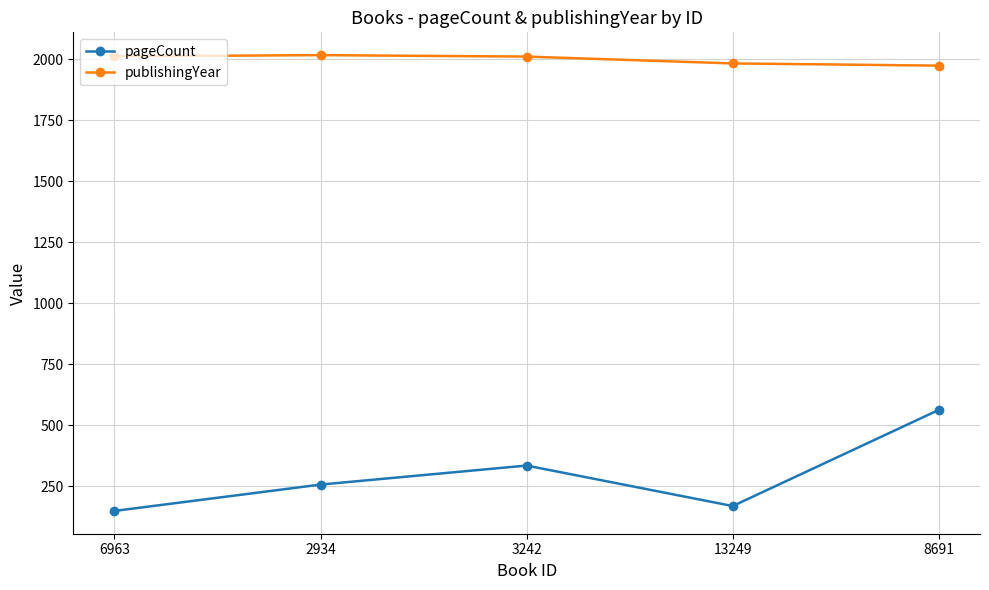

True or false: publishingYear and pageCount cross at least once.

False